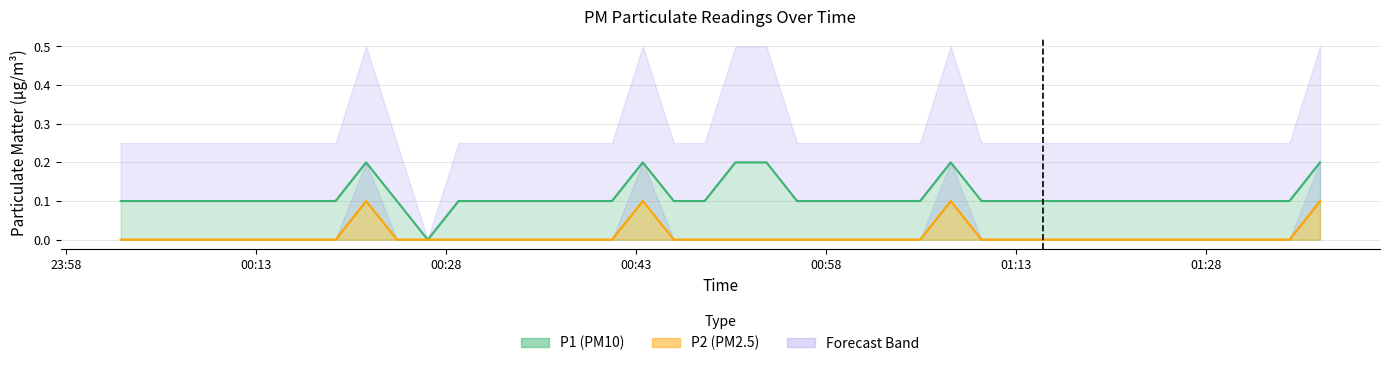

The value of P2 at 2023-04-25T00:53:18 is 0.0. True or false?

False